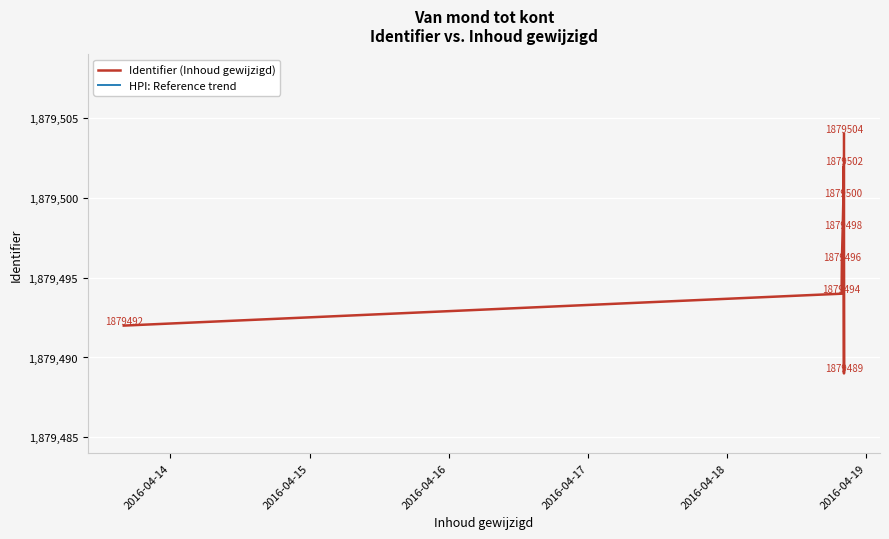

At which label does Identifier (Inhoud gewijzigd) first exceed 1879498?

2016-04-18